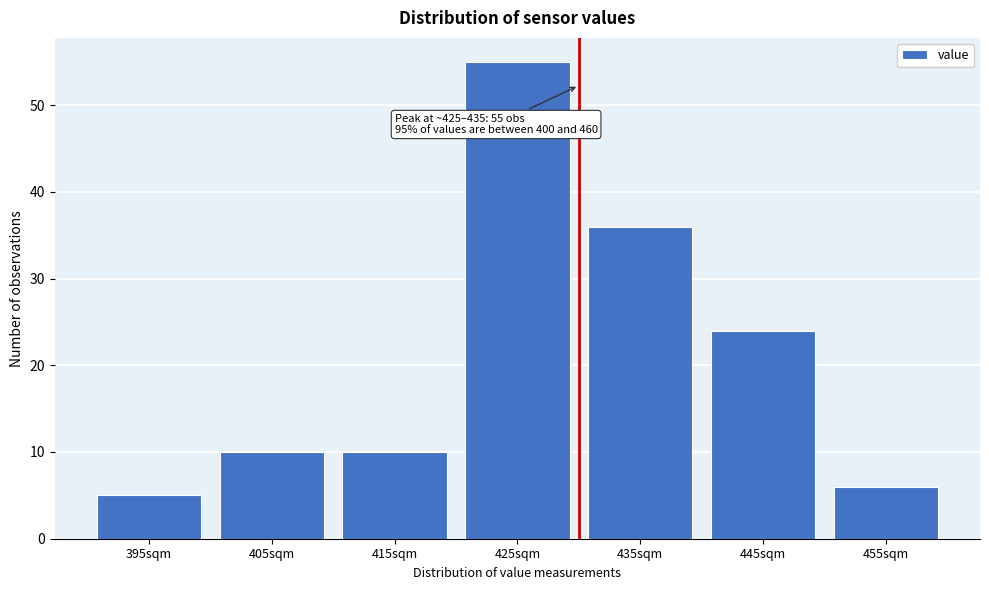

Reading left to right, what are all the values shown in this chart?

5	10	10	55	36	24	6